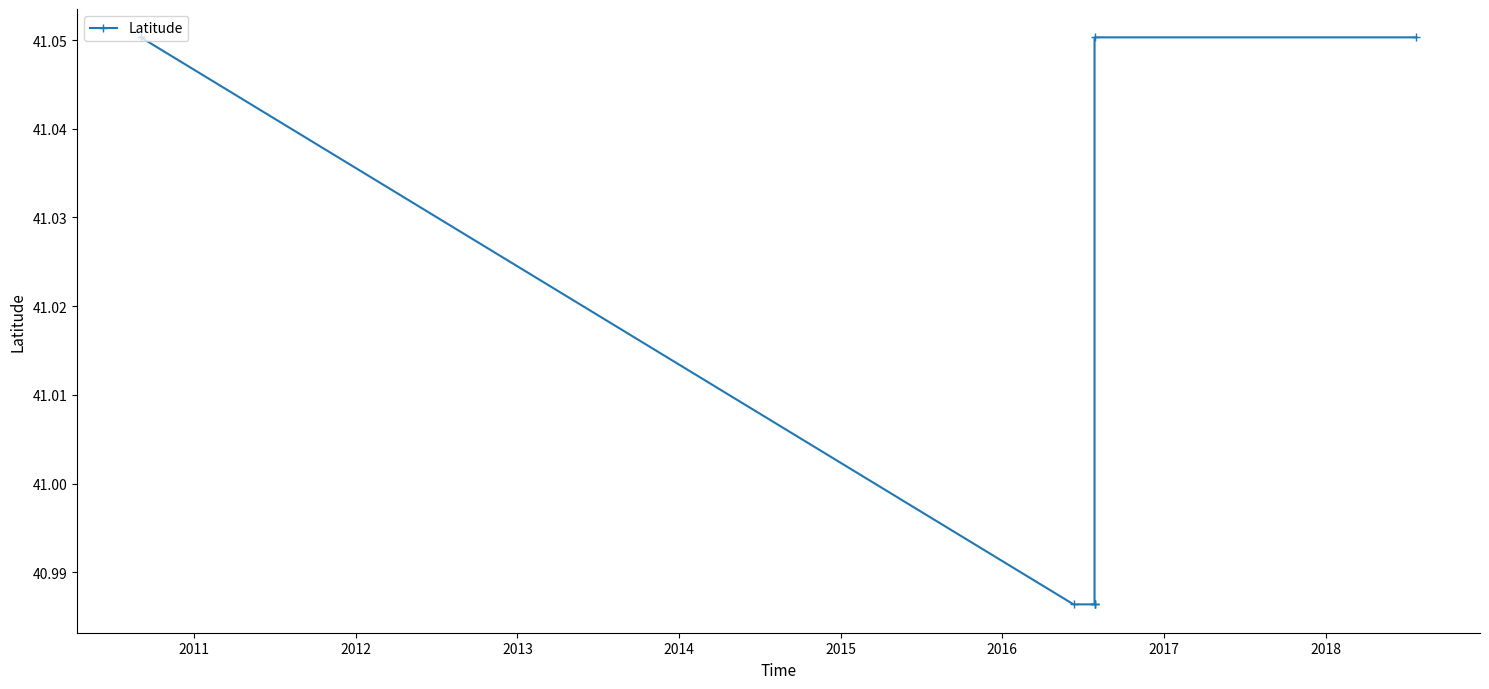

Is this an area chart (filled region under the line)?

No